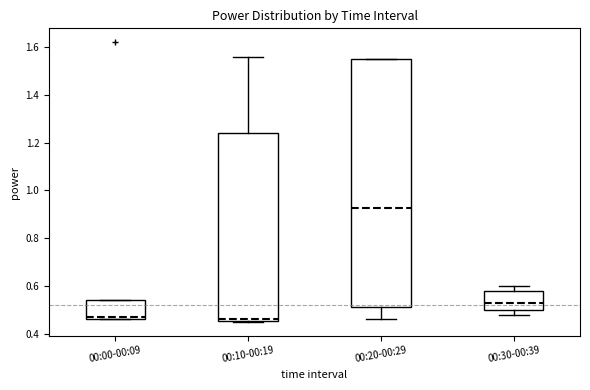

Comparing the boxes themselves (not the whiskers), which one is the tallest?

00:20-00:29